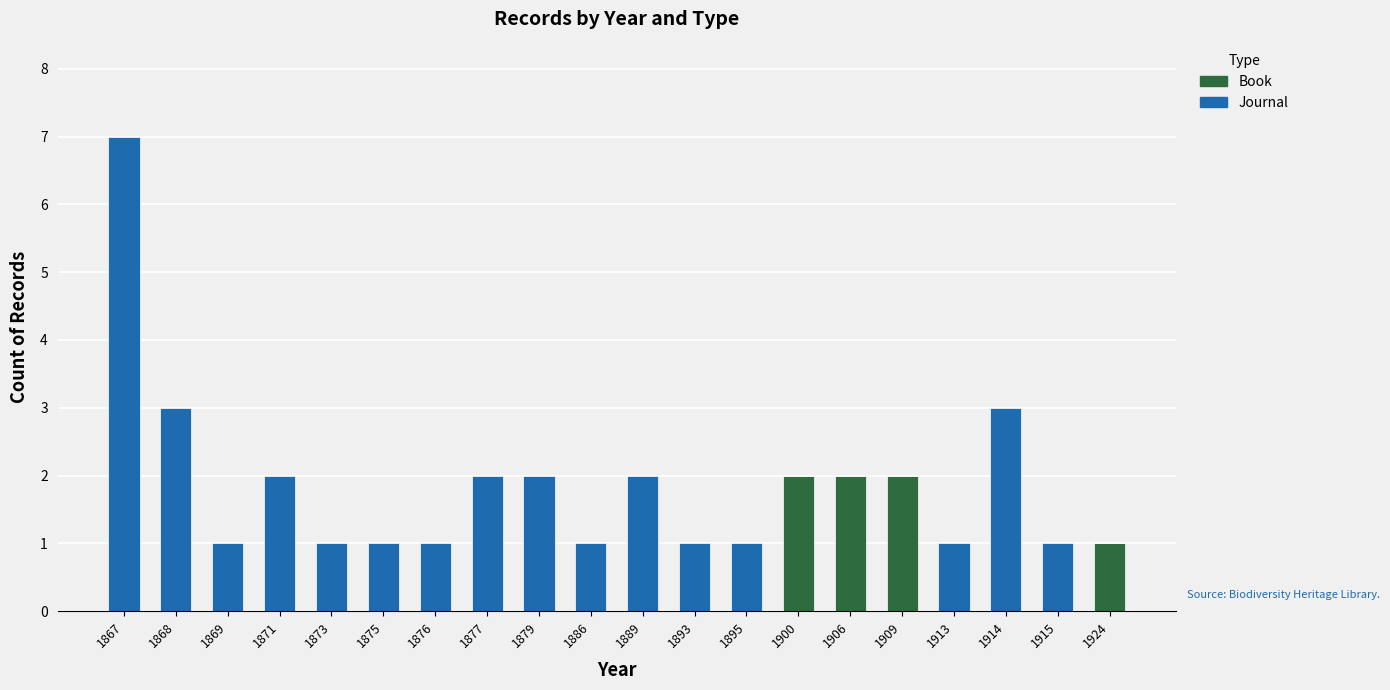

What are all the series names shown in the legend?

Book, Journal